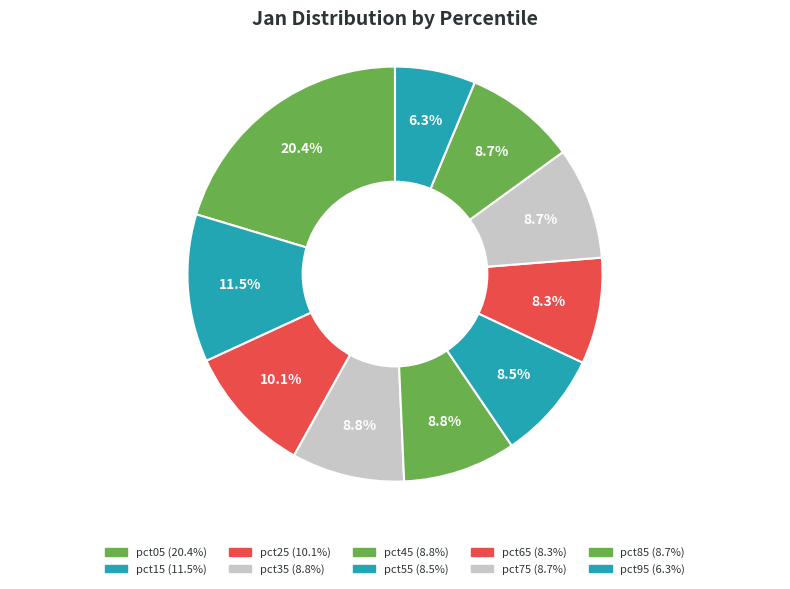

What is the smallest slice in the pie chart?

pct95